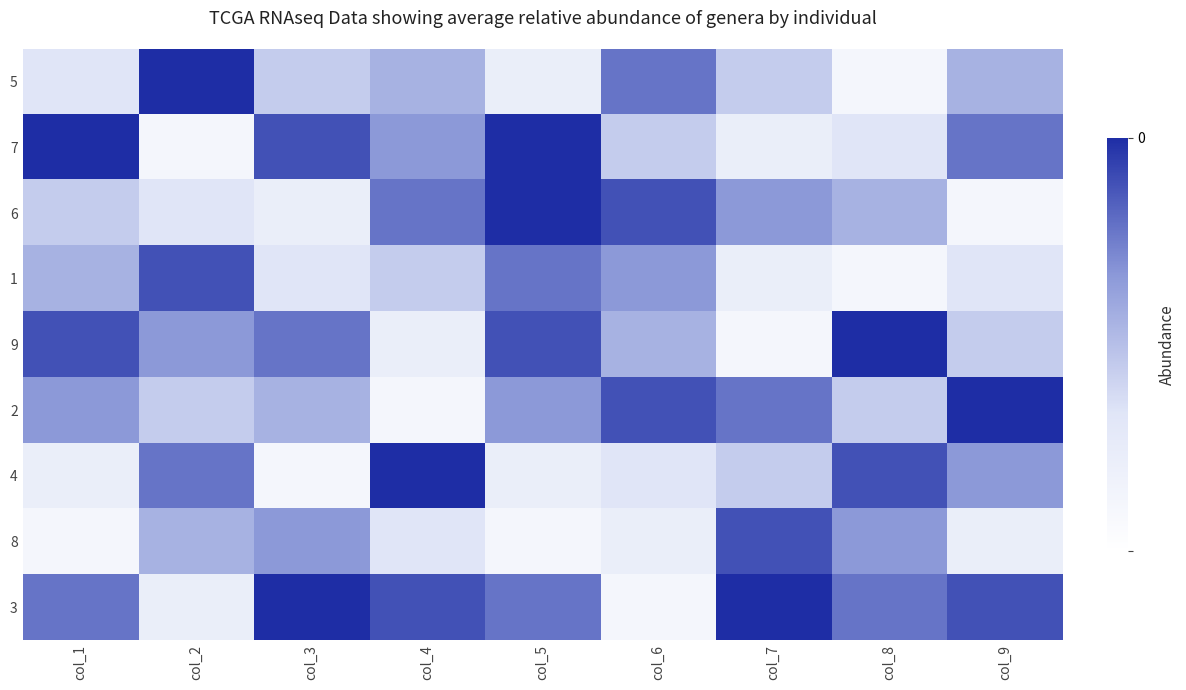

Which series has the largest total across all categories?

3